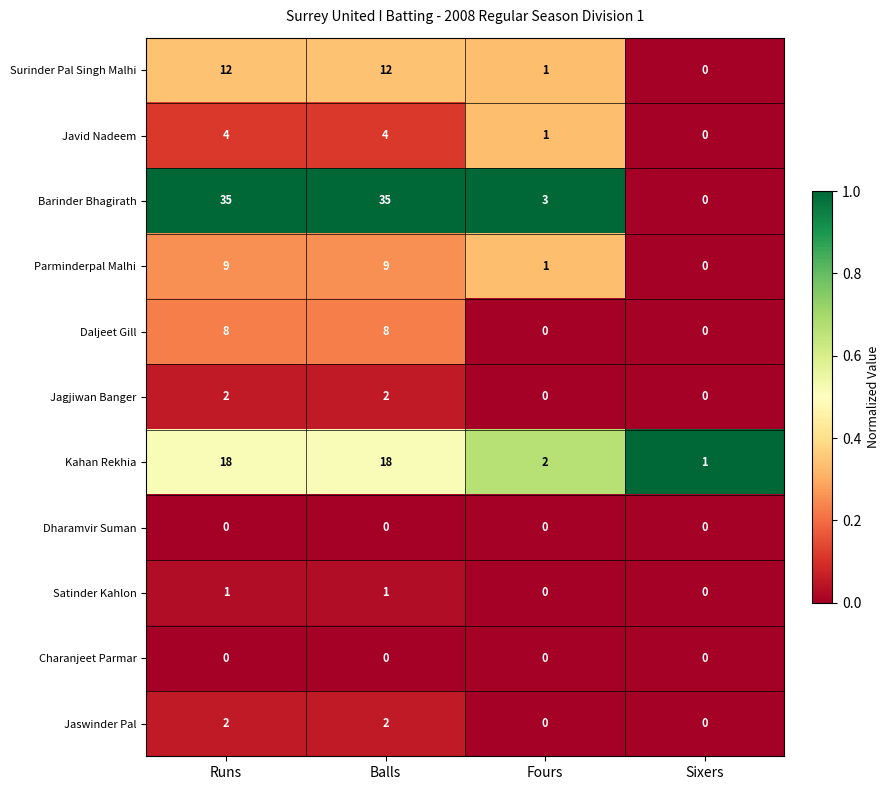

Count the Daljeet Gill values in the range 0 to 8.

4